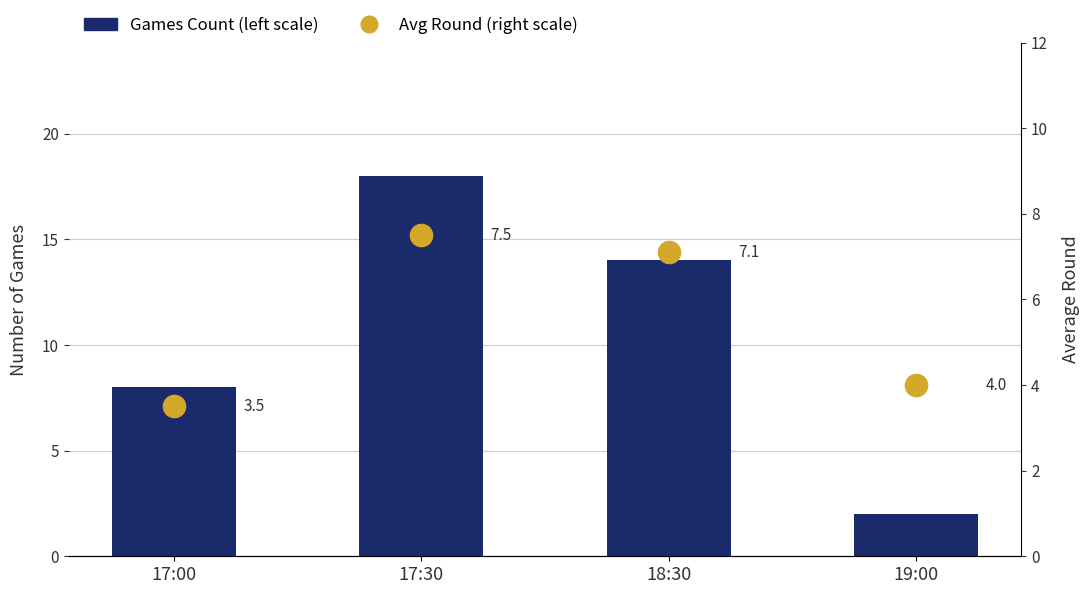

The Avg Round (right scale) series shows 4.2 at 17:30. True or false?

False